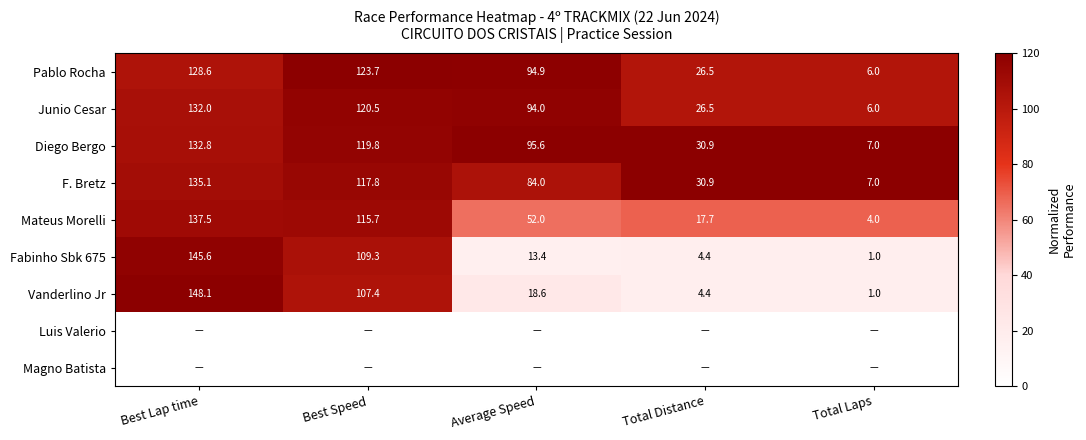

How many distinct data groups are displayed?

9